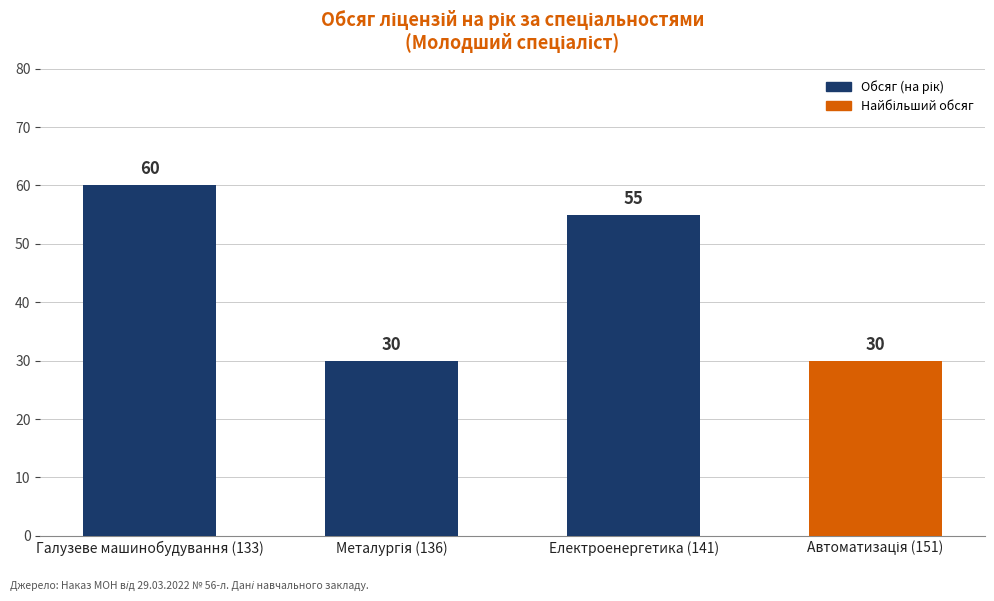

What is the label of the 3rd bar from the left?

Електроенергетика (141)